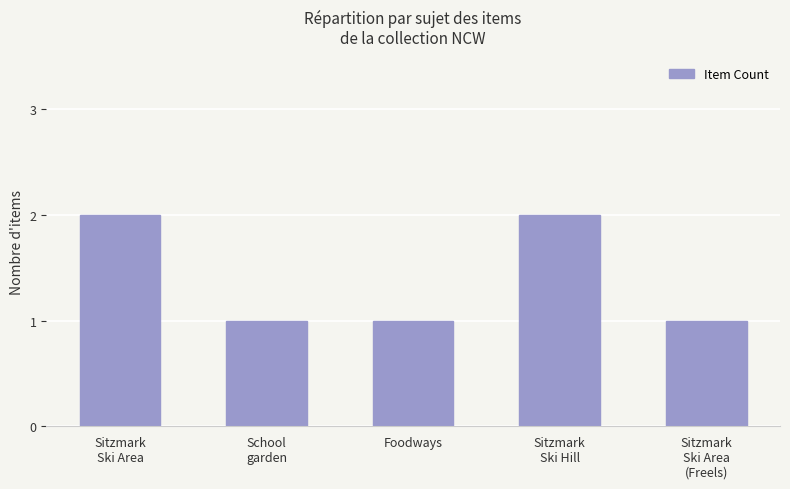

What is the change in value from Sitzmark
Ski Hill to Sitzmark
Ski Area
(Freels)?

-1